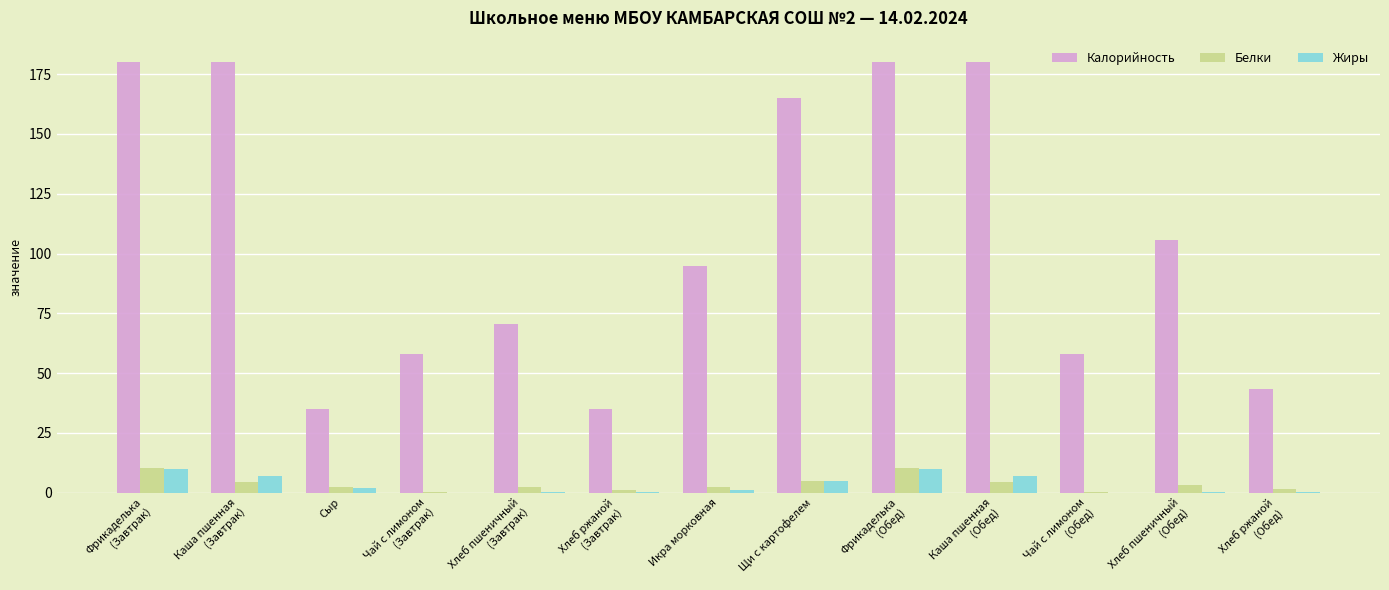

What is the total value across all series at Хлеб пшеничный
(Завтрак)?

73.0